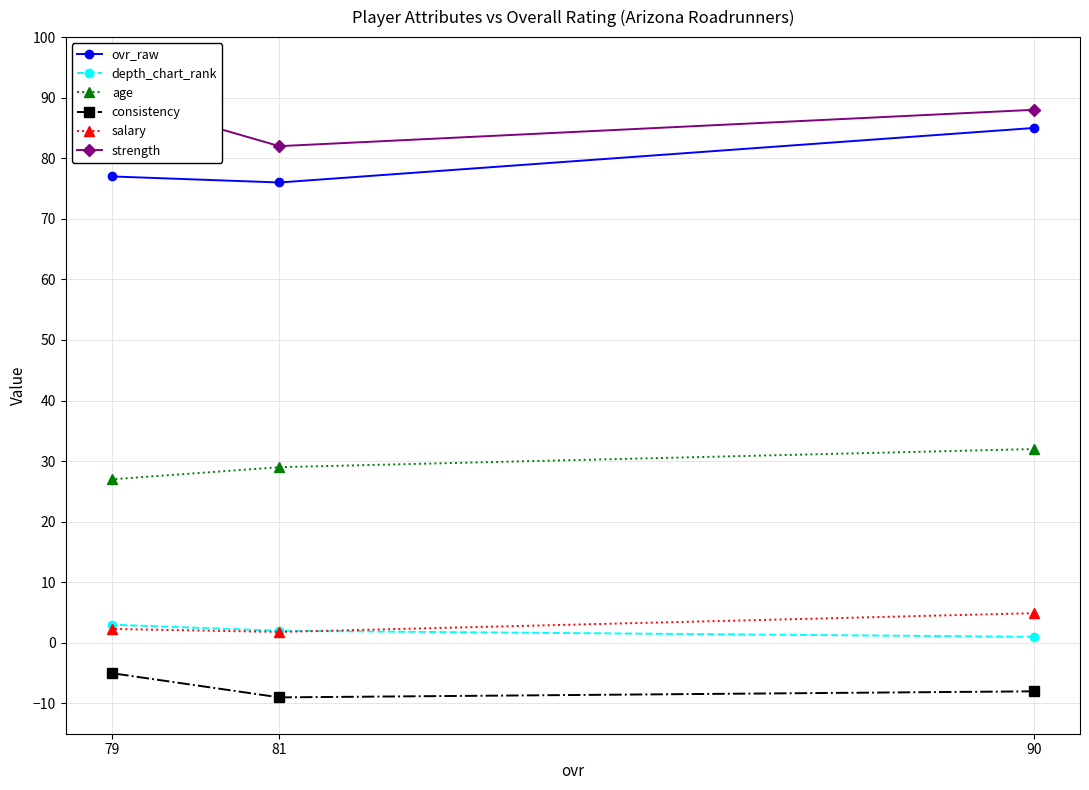

What are all the series names shown in the legend?

ovr_raw, depth_chart_rank, age, consistency, salary, strength